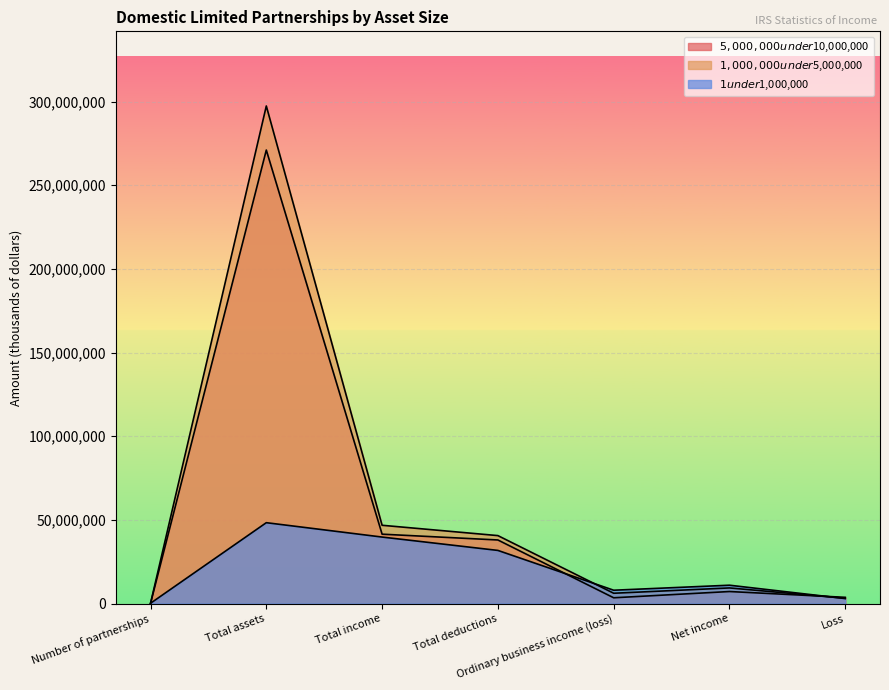

What is the smallest value displayed?

37933